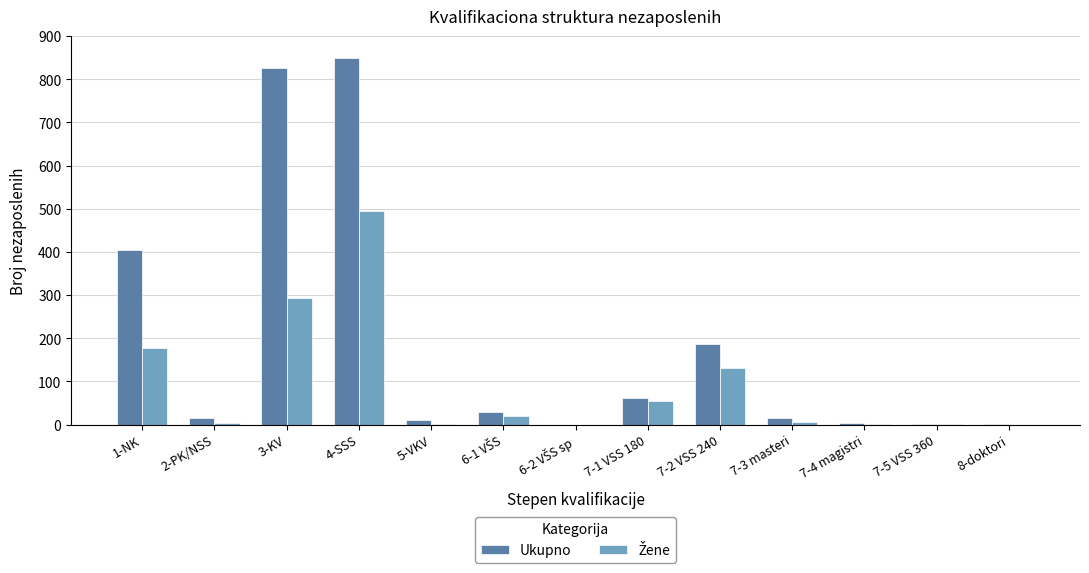

How many data points does each series have?

13